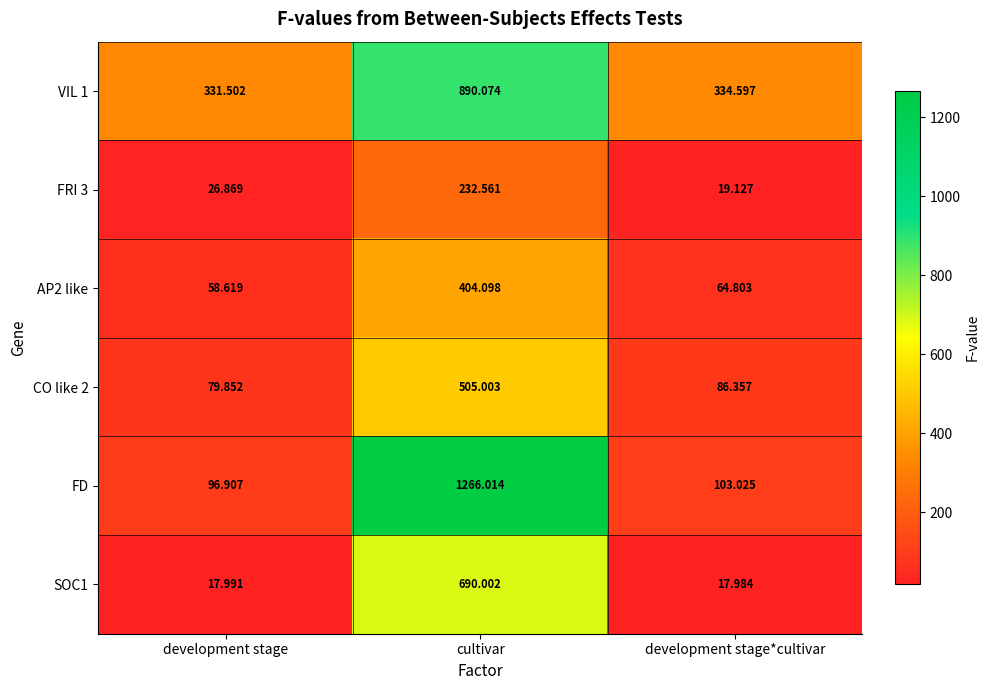

At which category is the sum across all series the highest?

cultivar